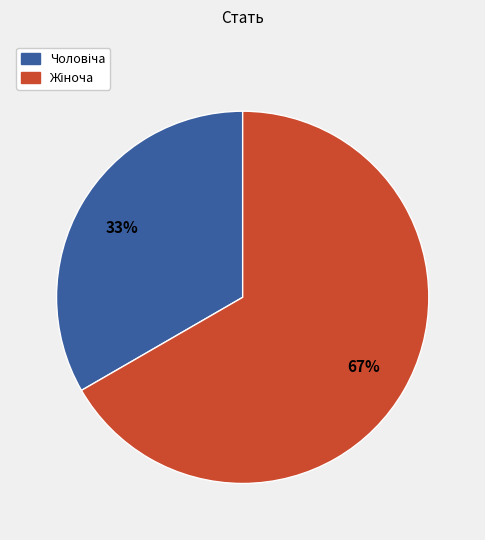

To the nearest percent, what is the average slice percentage?

50%